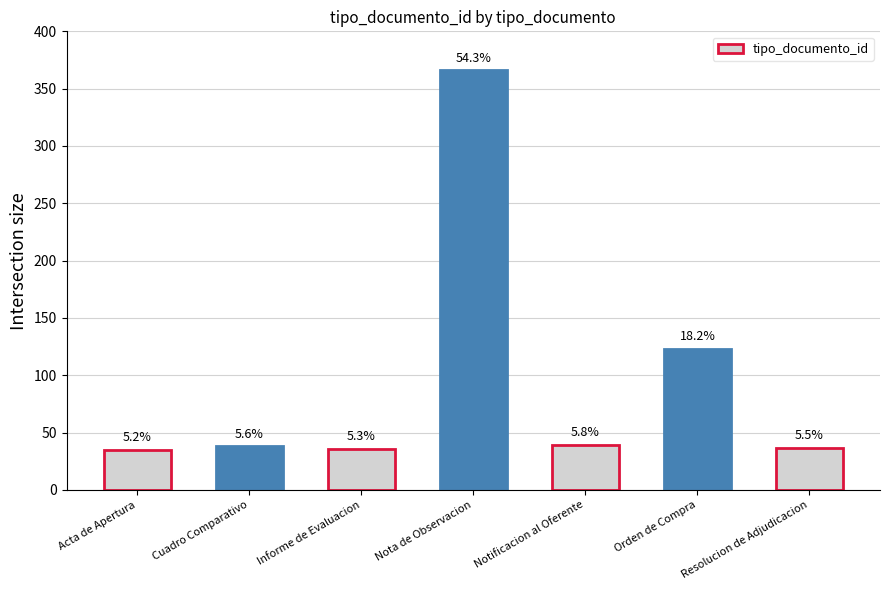

How many bars are there in total?

7